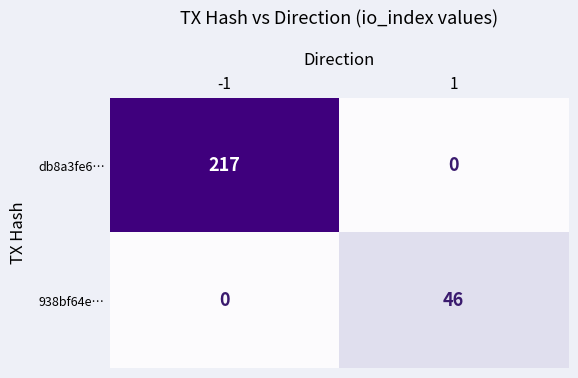

Reading right to left, list all the values displayed in this chart.

db8a3fe6…: 1=0	-1=217
938bf64e…: 1=46	-1=0